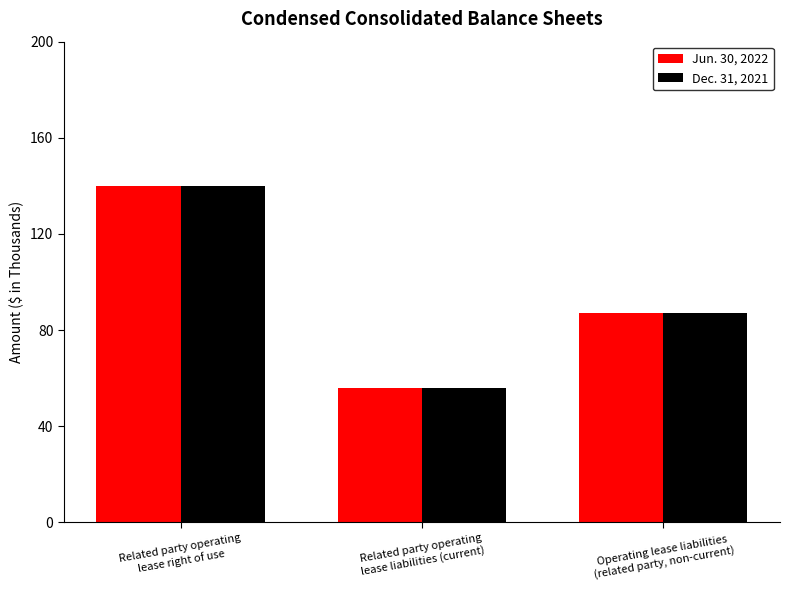

What is the value of the Jun. 30, 2022 bar at the 1st from the left?

140